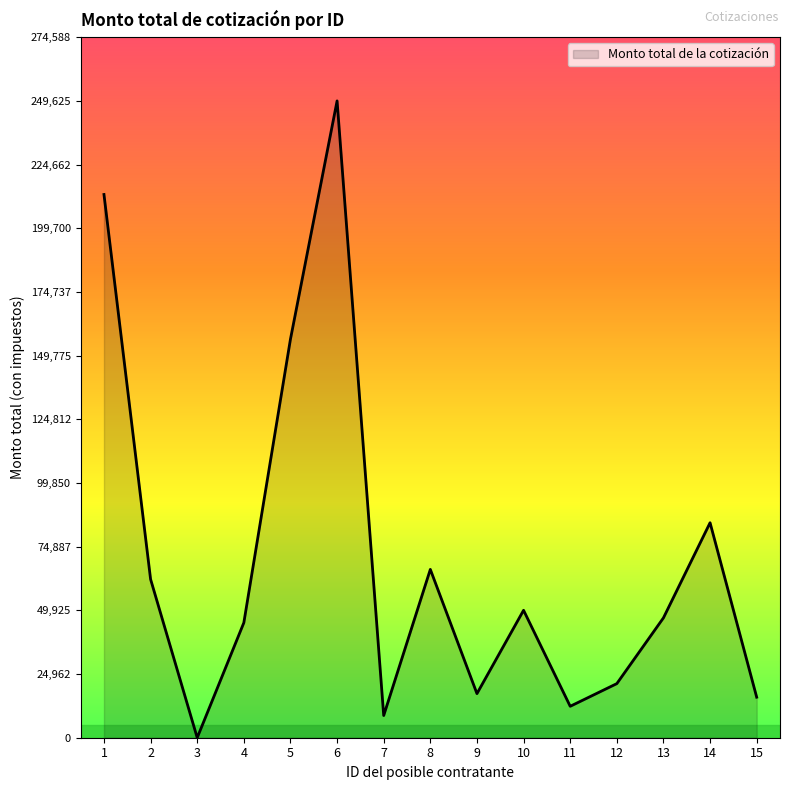

Where is the first local maximum?

6